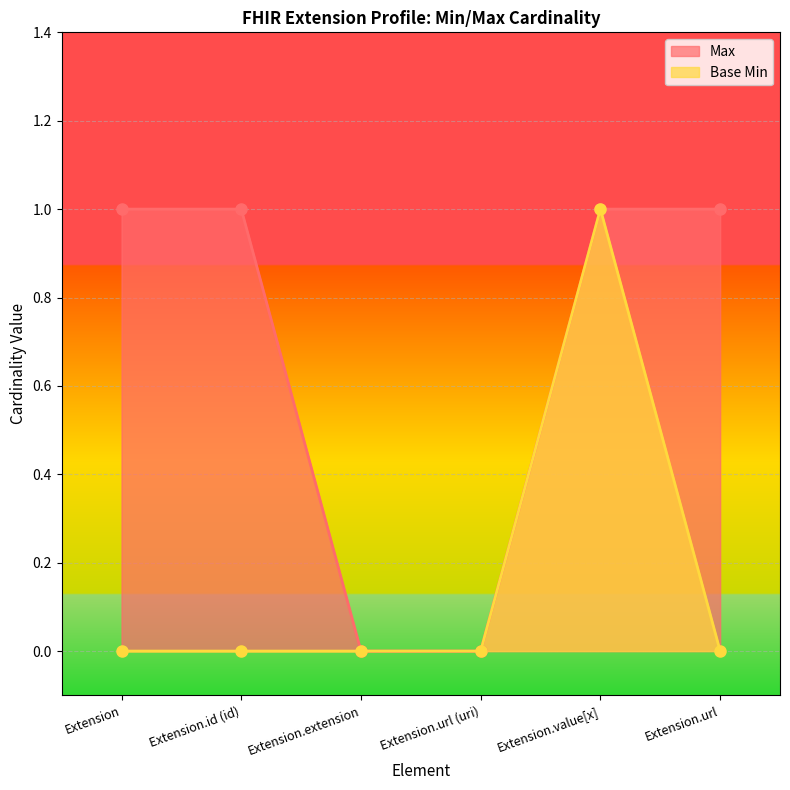

True or false: Base Min and Max cross at least once.

False